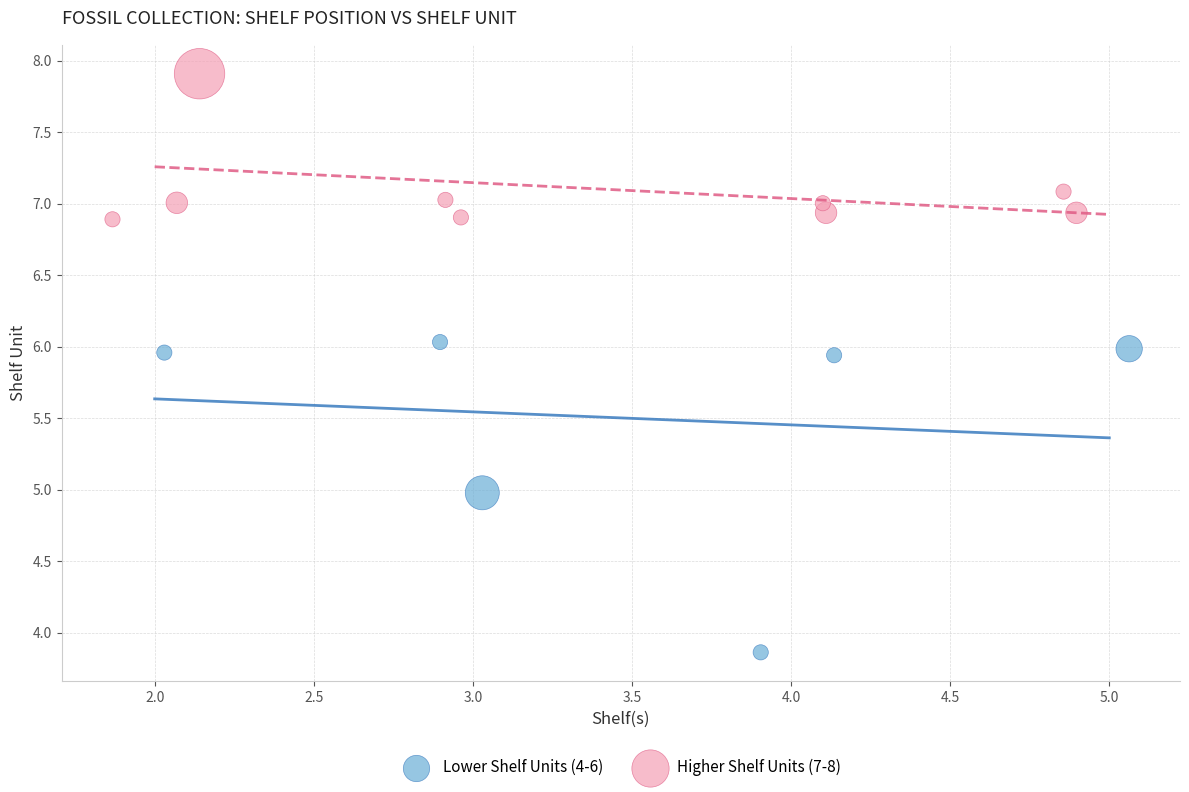

Which series reaches the minimum Y coordinate?

Lower Shelf Units (4-6)